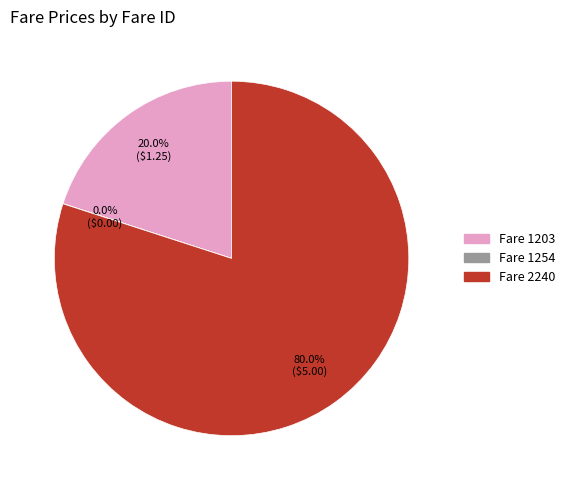

Is there any slice that represents more than half of the pie?

Yes